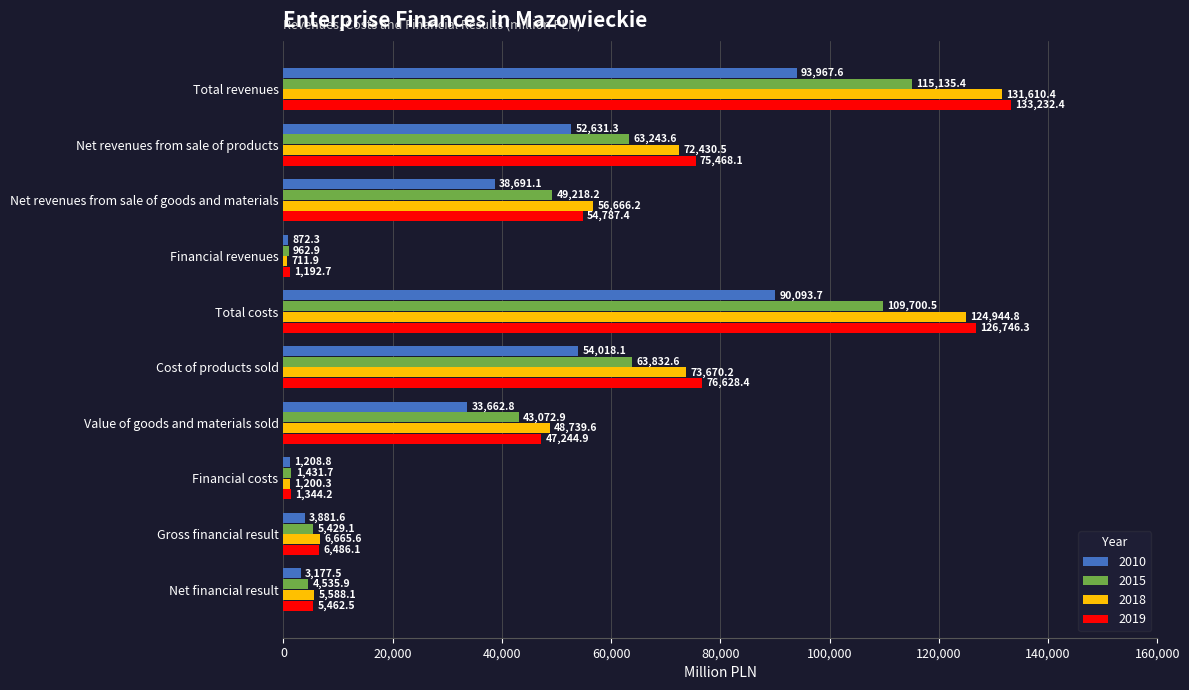

Between Total revenues and Total costs, which series saw the biggest shift?

2018